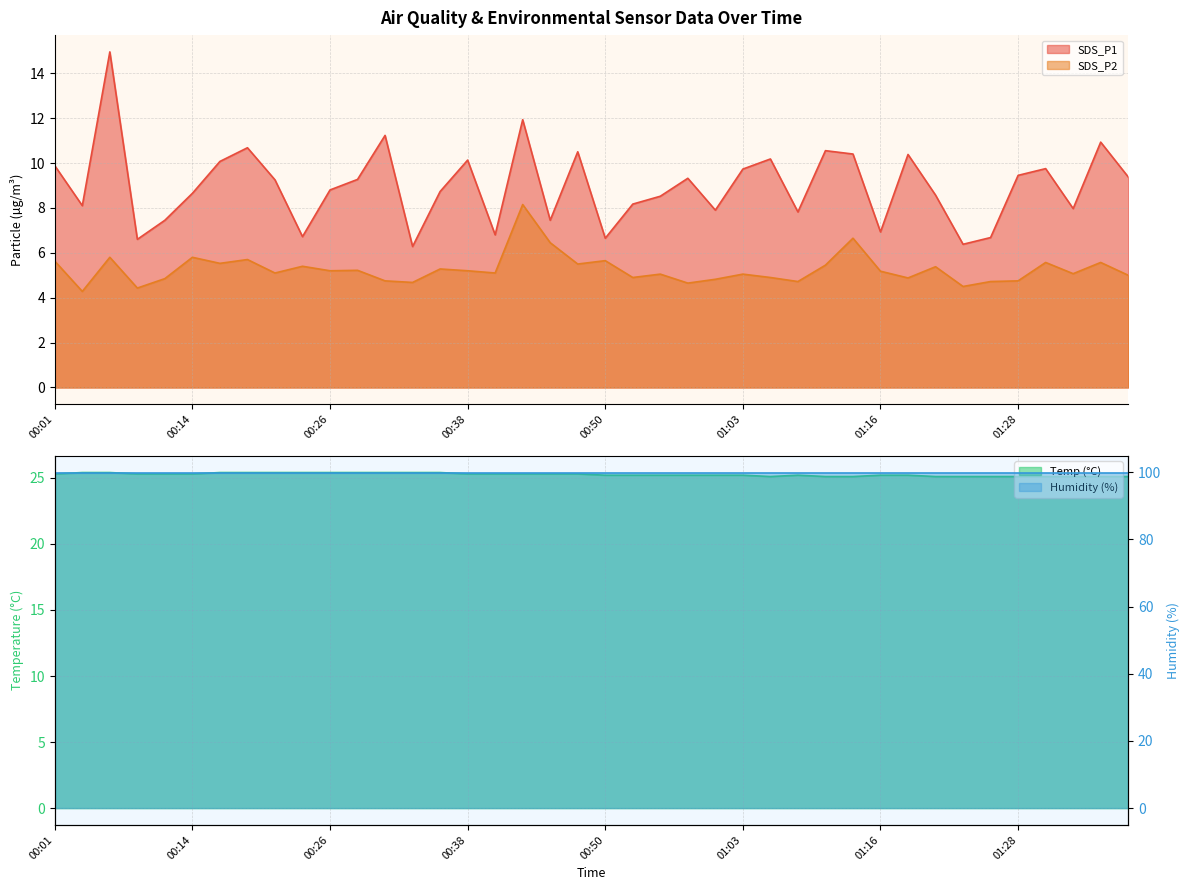

True or false: SDS_P2 and SDS_P1 intersect in this chart.

False